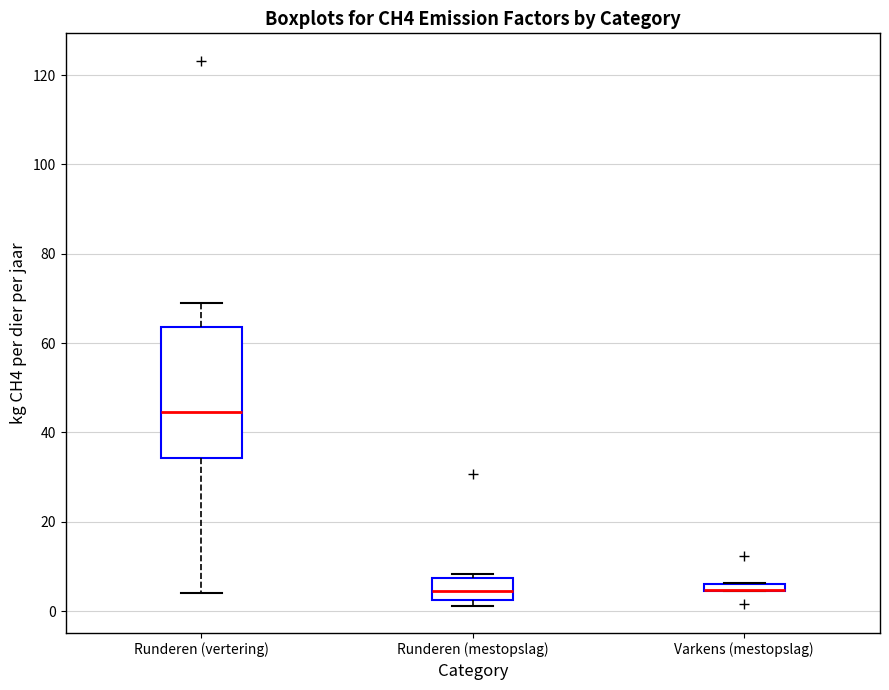

Comparing the boxes themselves (not the whiskers), which one is the tallest?

Runderen (vertering)